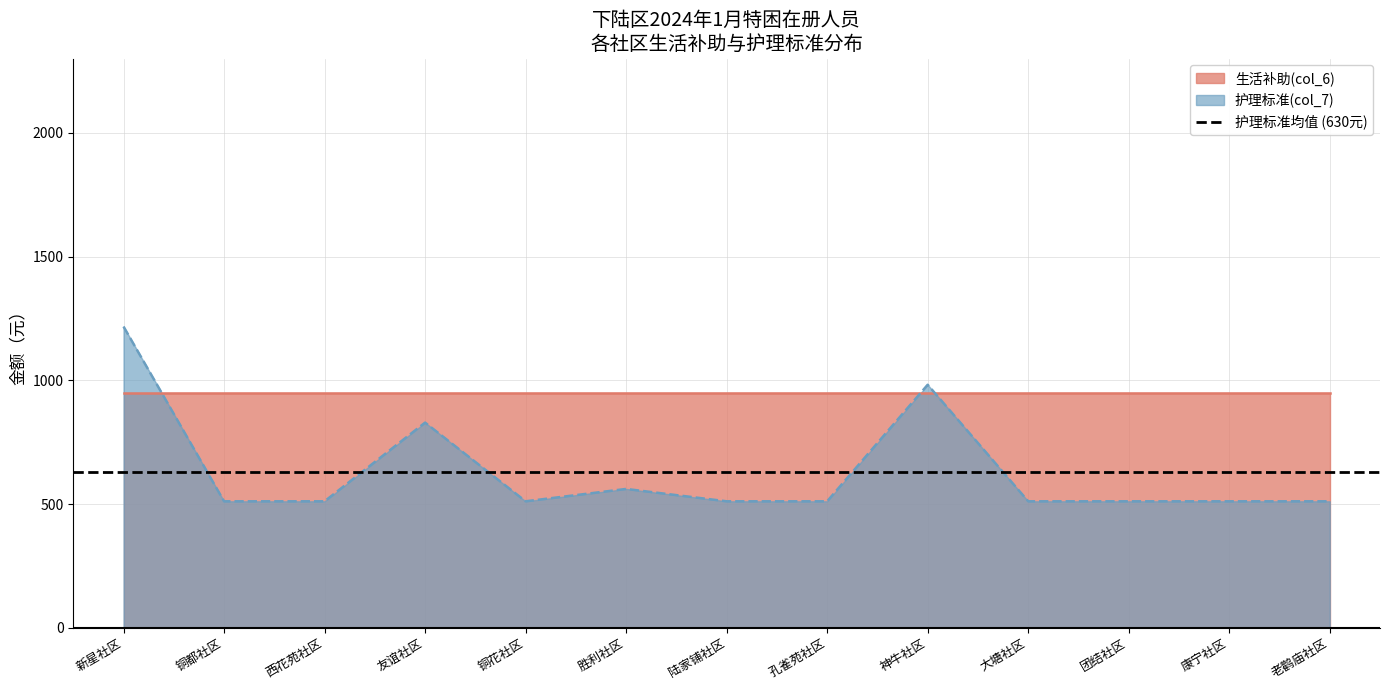

Reading left to right, transcribe all the data shown in this chart.

新星社区=1217	铜都社区=511	西花苑社区=511	友谊社区=829	铜花社区=511	胜利社区=561	陆家铺社区=511	孔雀苑社区=511	神牛社区=982	大塘社区=511	团结社区=511	康宁社区=511	老鹳庙社区=511